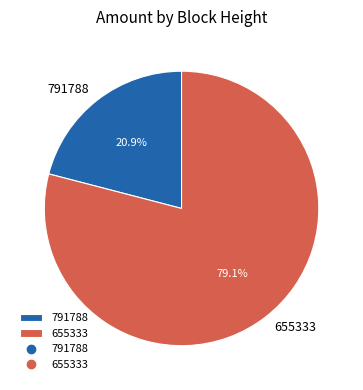

What is the smallest slice in the pie chart?

791788